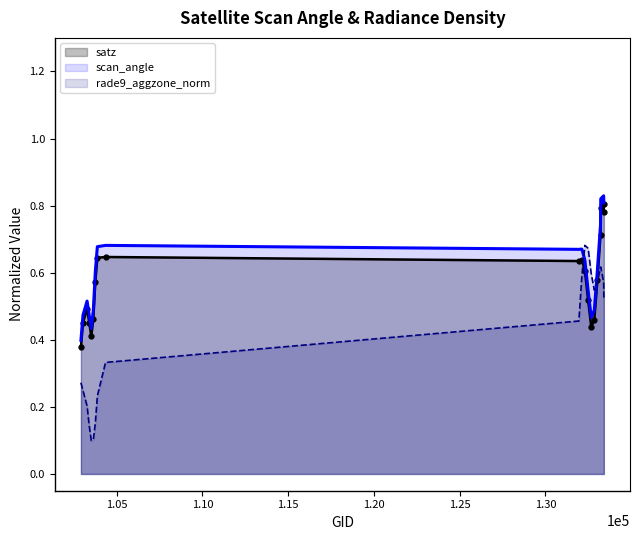

How many times do rade9_aggzone_norm and scan_angle cross each other?

2